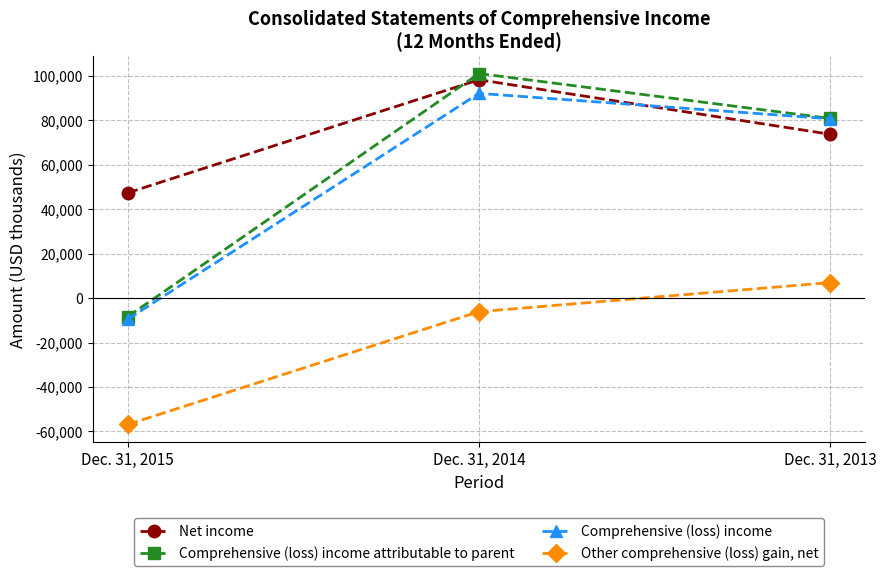

True or false: Comprehensive (loss) income attributable to parent has a value of 39560 at Dec. 31, 2013.

False